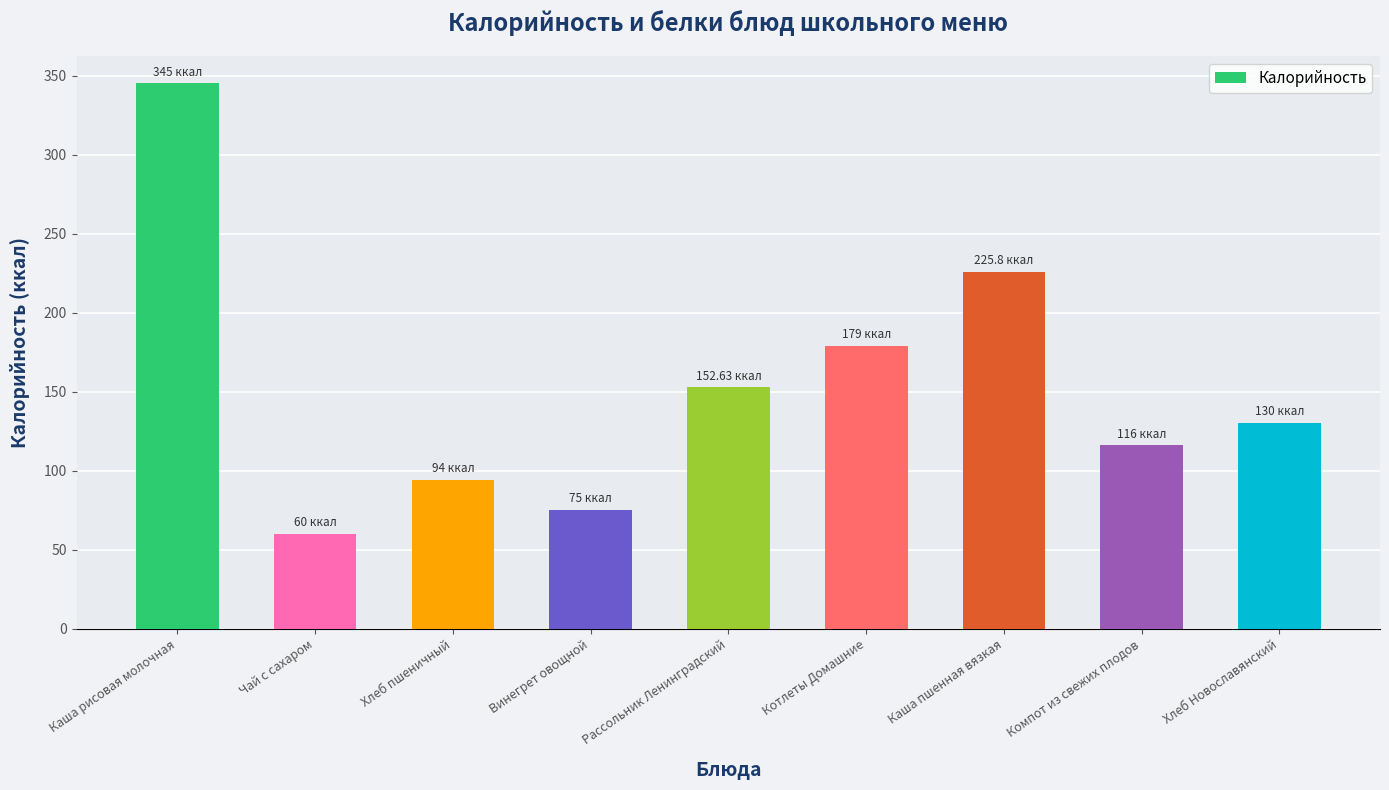

At which category does the chart reach its minimum across all series?

Чай с сахаром